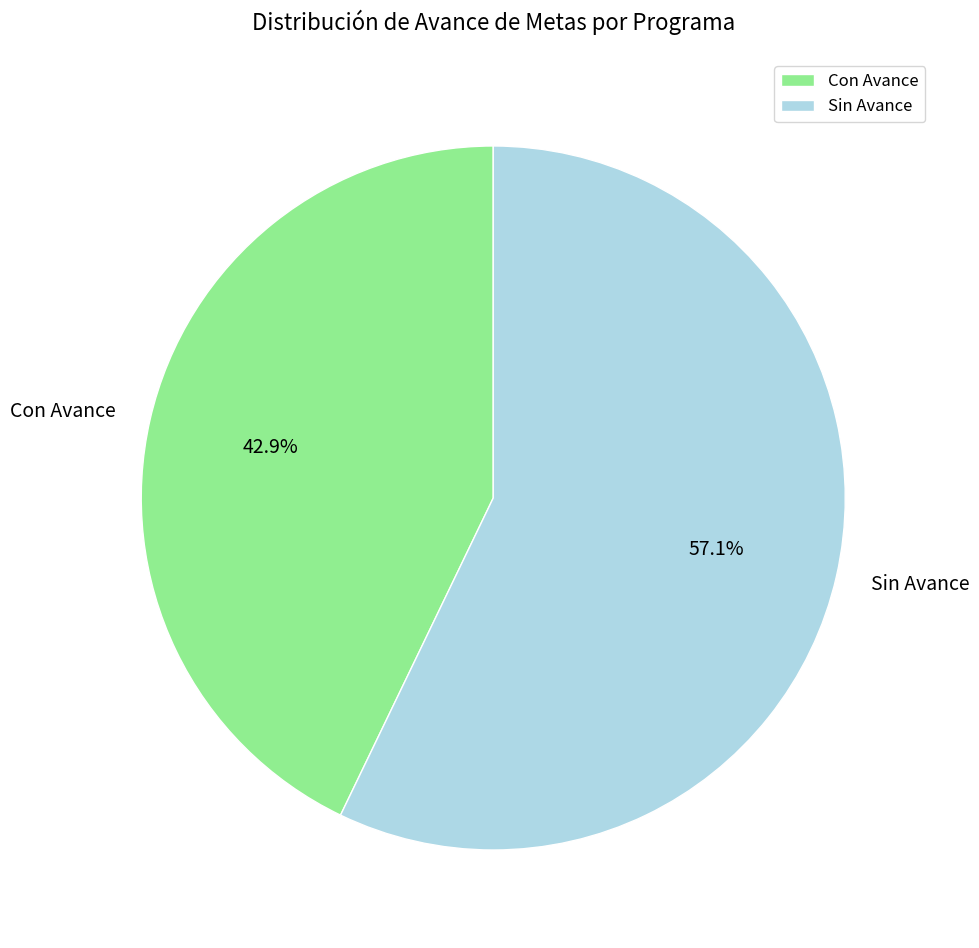

Does Con Avance represent more than half of the total?

No